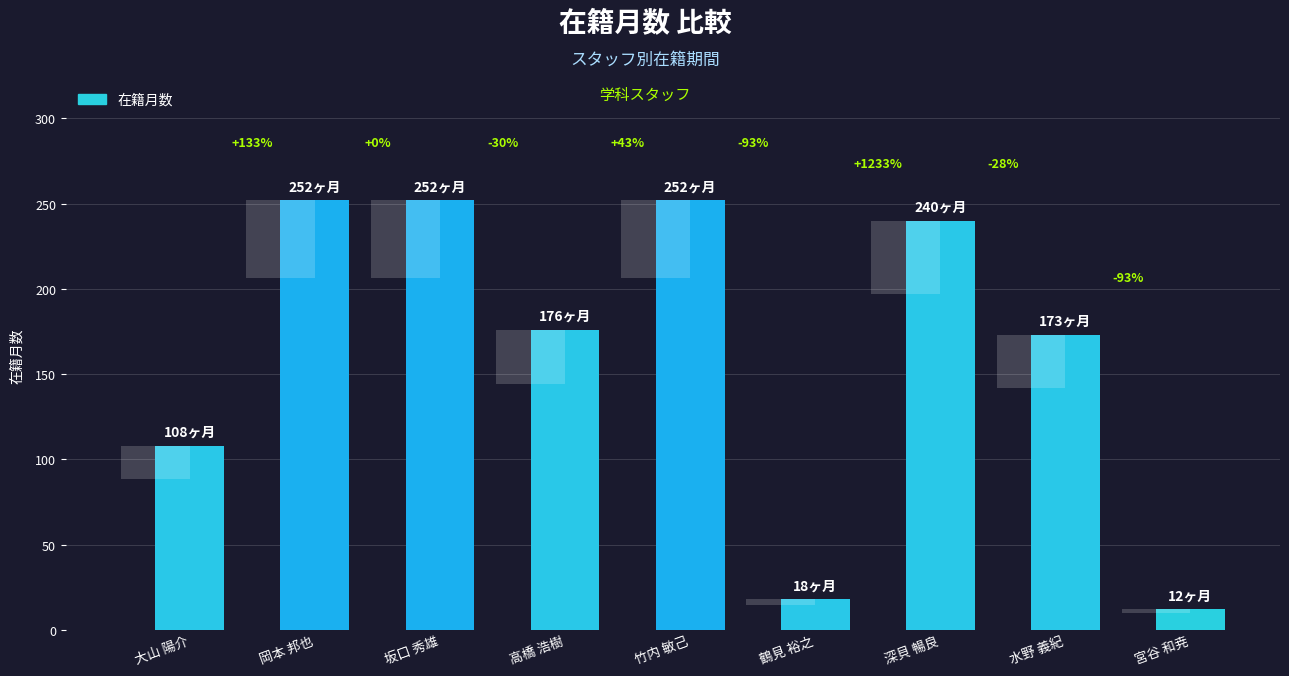

How many categories are shown in the chart?

9